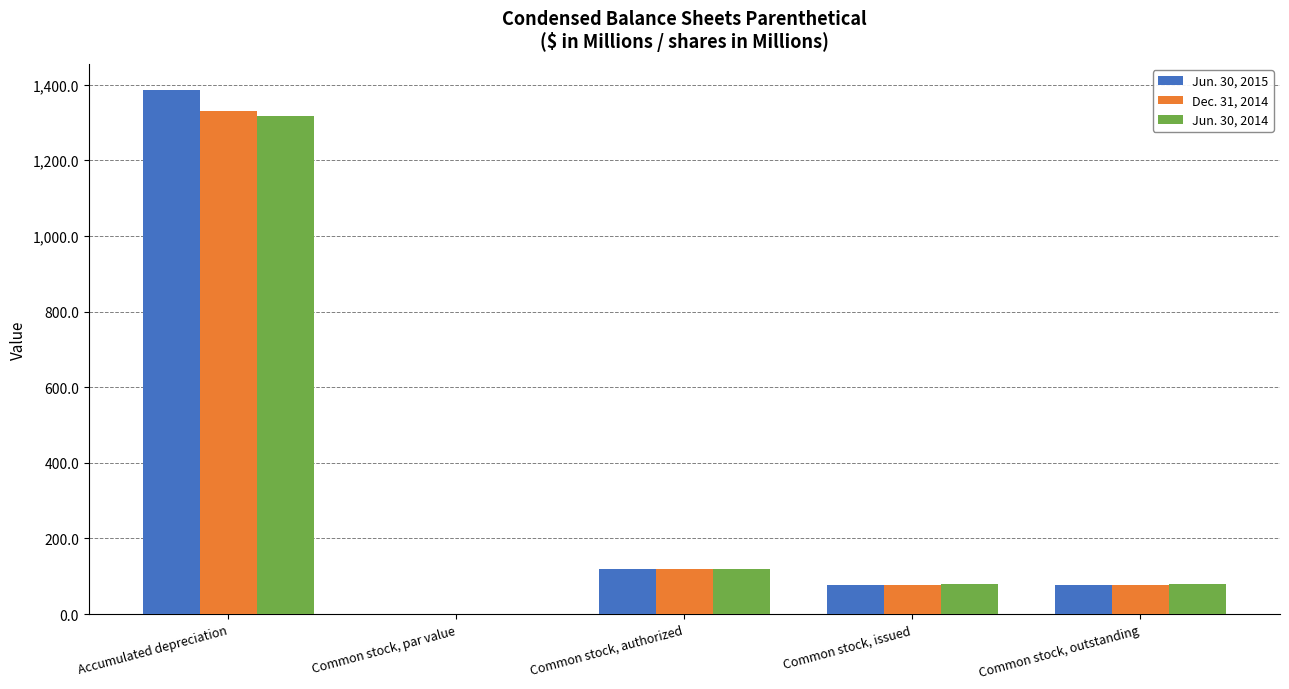

Is the value of Dec. 31, 2014 at Accumulated depreciation greater than the value of Jun. 30, 2015 at Common stock, par value?

Yes